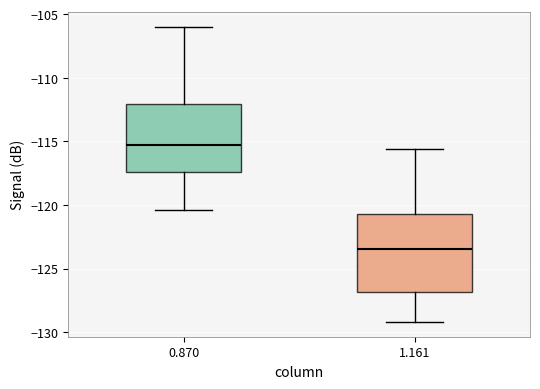

Where is the lower edge of the box at x = 1.161 on the y-axis? The values are not printed on the chart, so give them approximately, as read against the axis.

-127.0